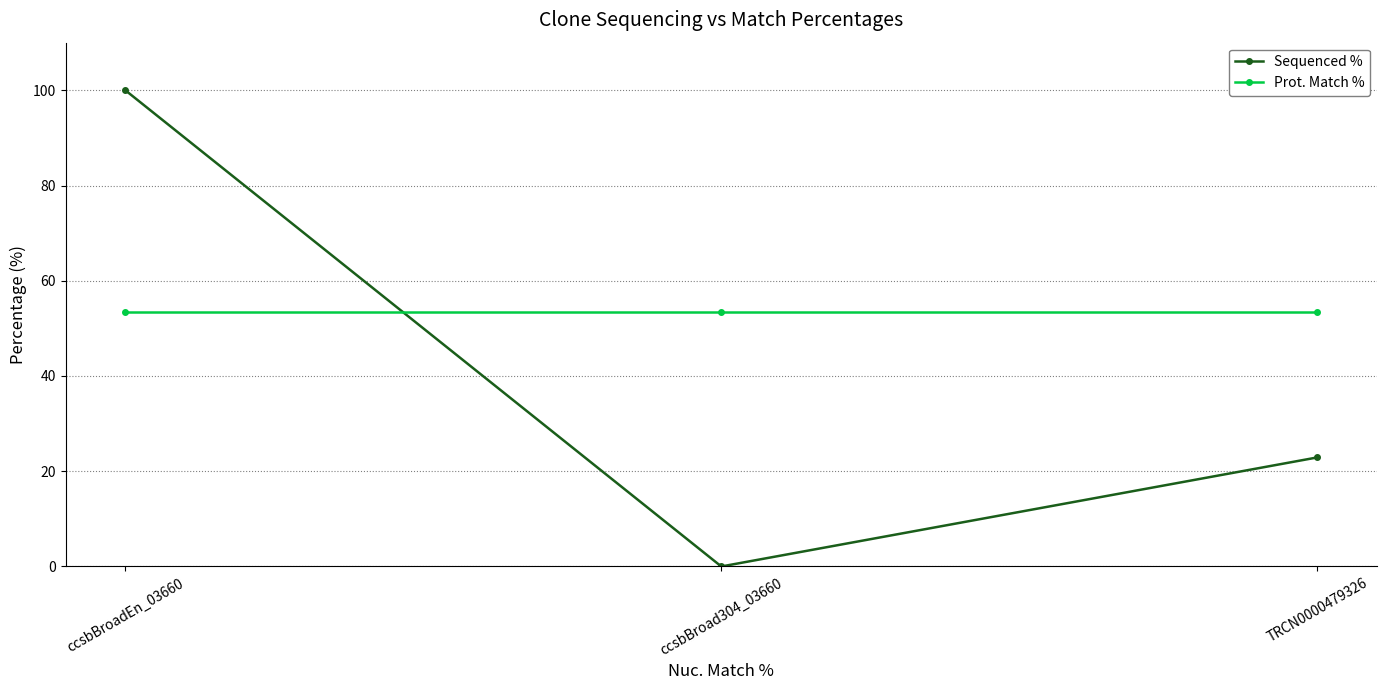

At how many categories does at least one series exceed 94?

1